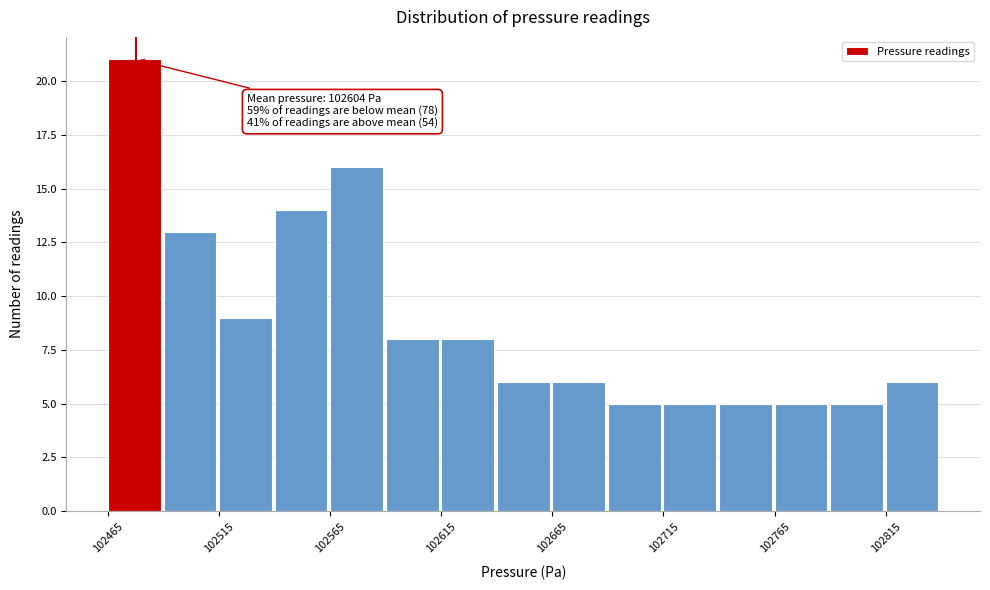

Over which range of the x-axis is the bar tallest?

102465 to 102490